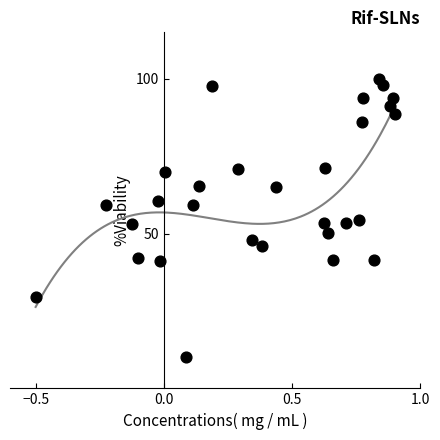

What is the range of Y values (max minus min)?

90.0